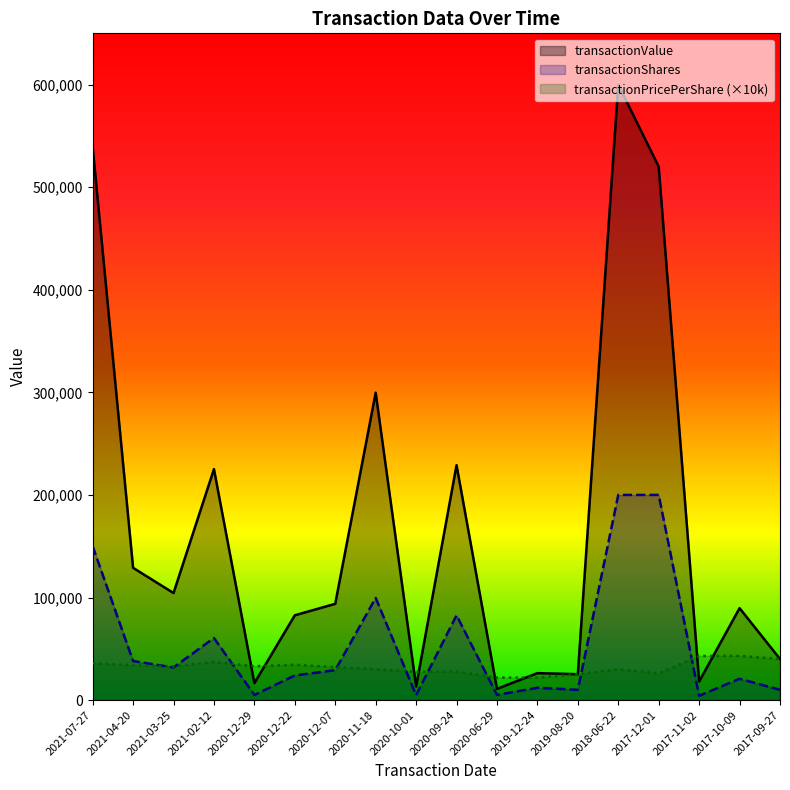

Rank the series by their average value, from highest to lowest.

transactionValue, transactionShares, transactionPricePerShare (×10k)